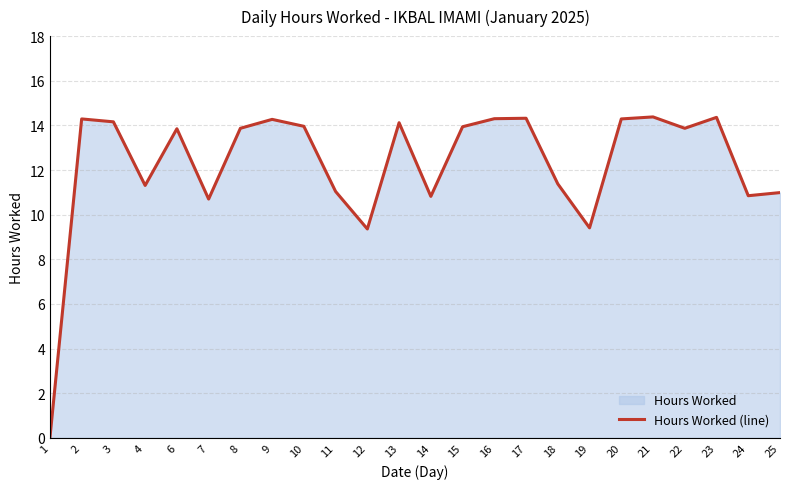

At which category does the chart reach its minimum across all series?

1